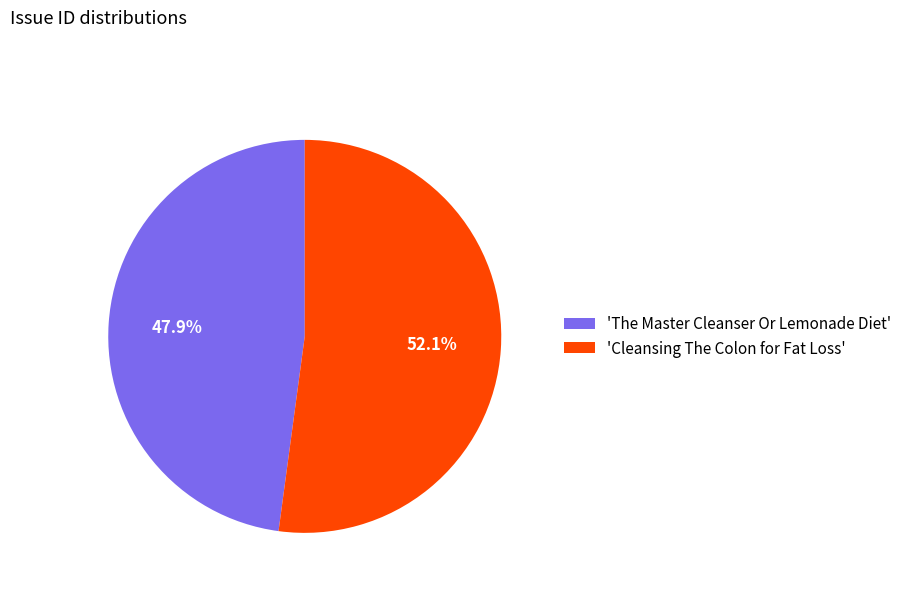

To the nearest percent, what is the difference between the largest and smallest slice percentages?

4%